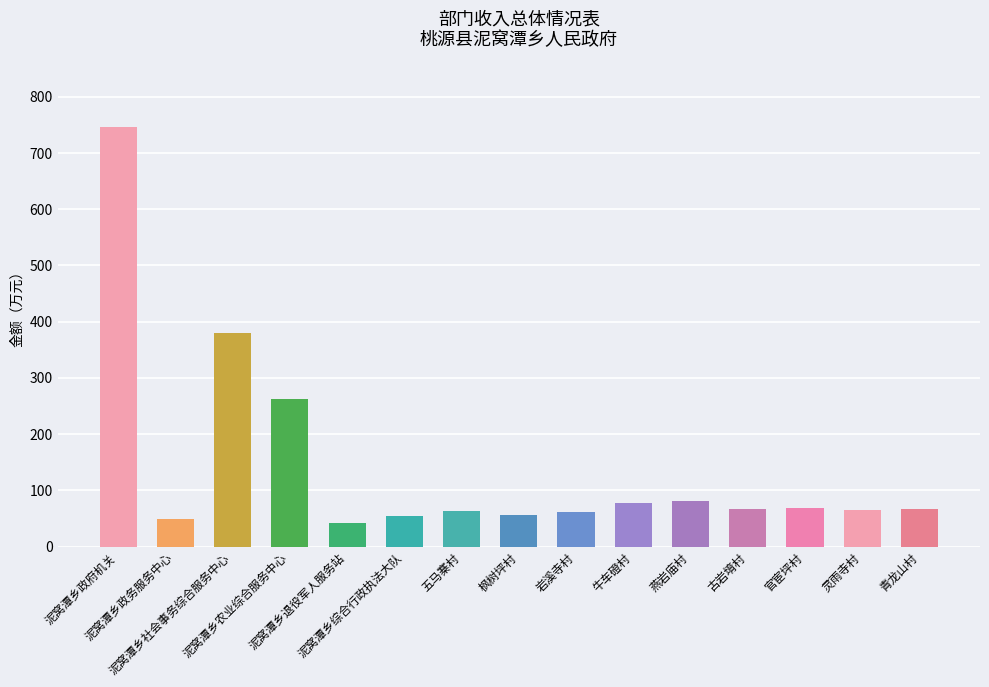

What is the ratio of the value at 泥窝潭乡政务服务中心 to the value at 泥窝潭乡农业综合服务中心?

0.2